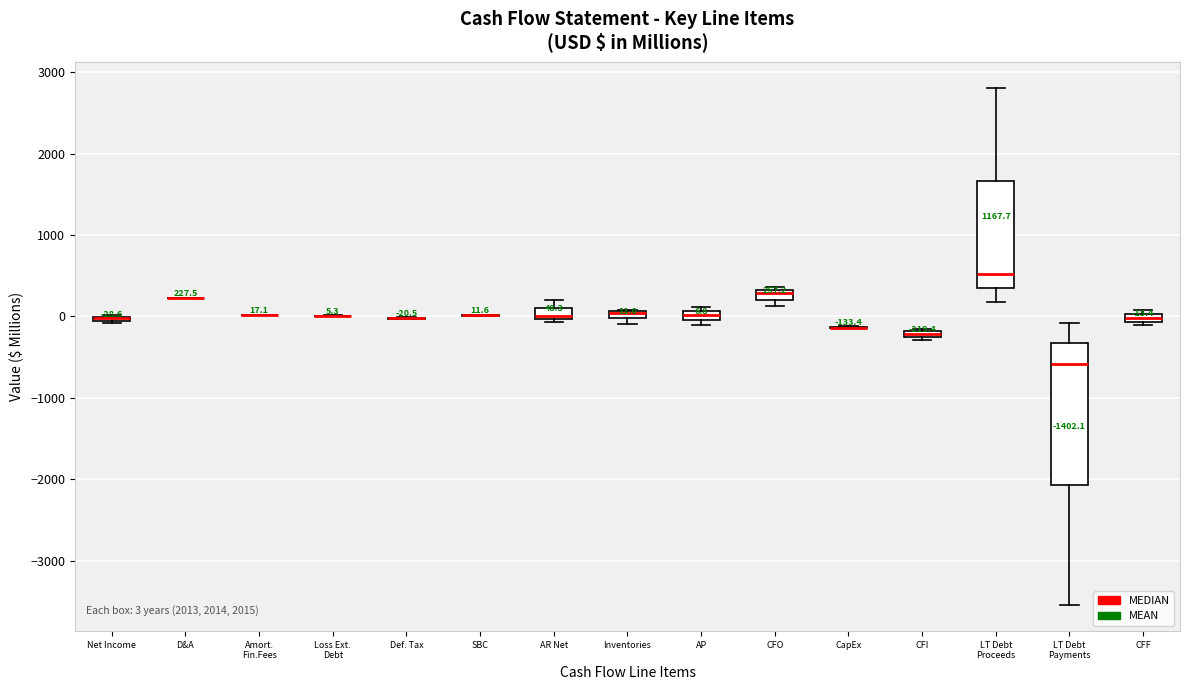

Which box is the tallest, from its lower edge to its upper edge?

LT Debt Payments